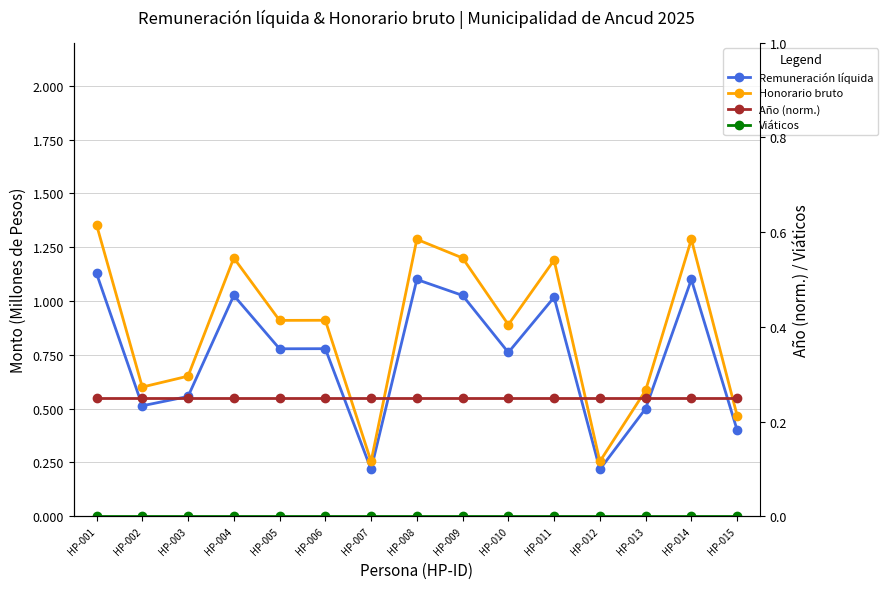

Which series has the largest range (max minus min)?

Honorario bruto